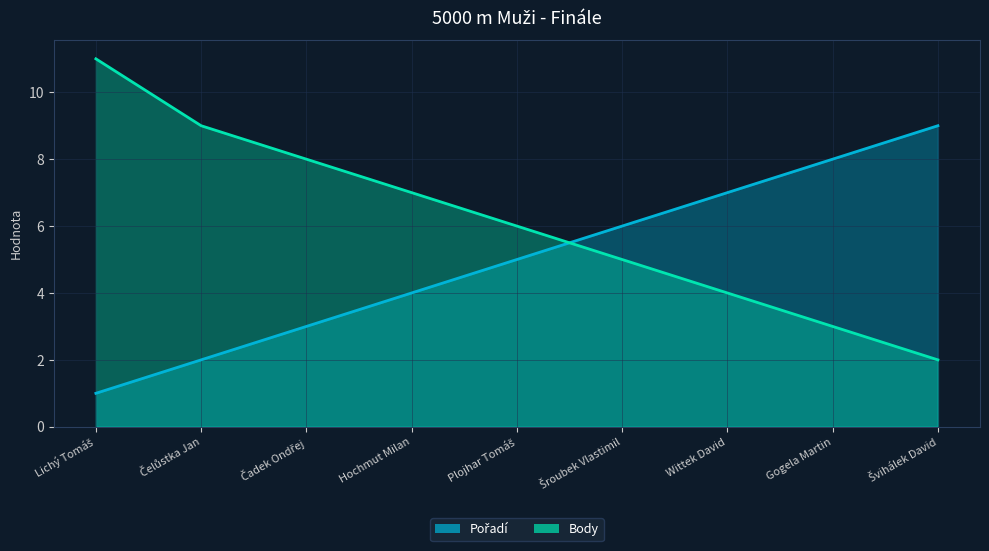

Is the value of Pořadí at Wittek David greater than the value of Body at Šroubek Vlastimil?

Yes